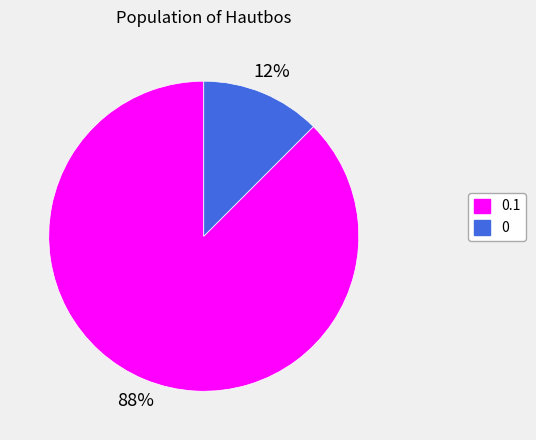

Is 0.1 the majority of the pie?

Yes